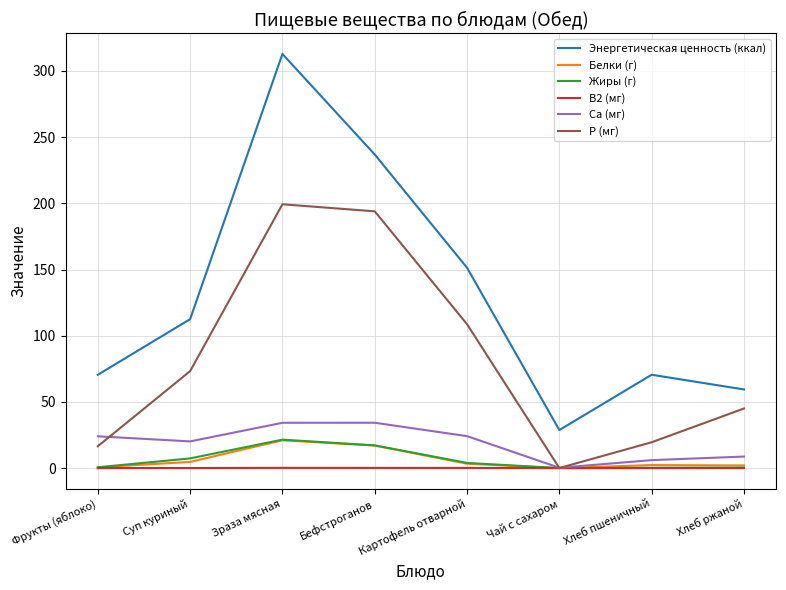

Is the value of Жиры (г) at Суп куриный greater than the value of Энергетическая ценность (ккал) at Хлеб пшеничный?

No